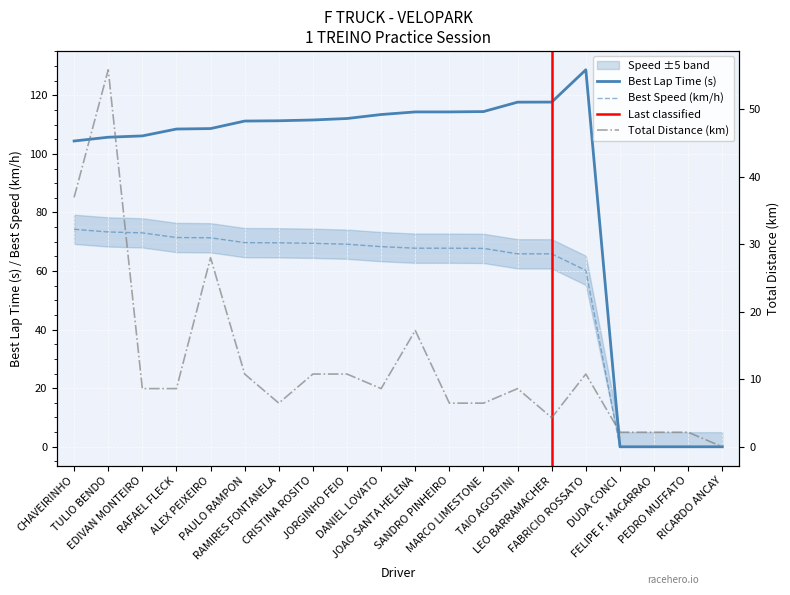

True or false: Total Distance and Best Lap time intersect in this chart.

True